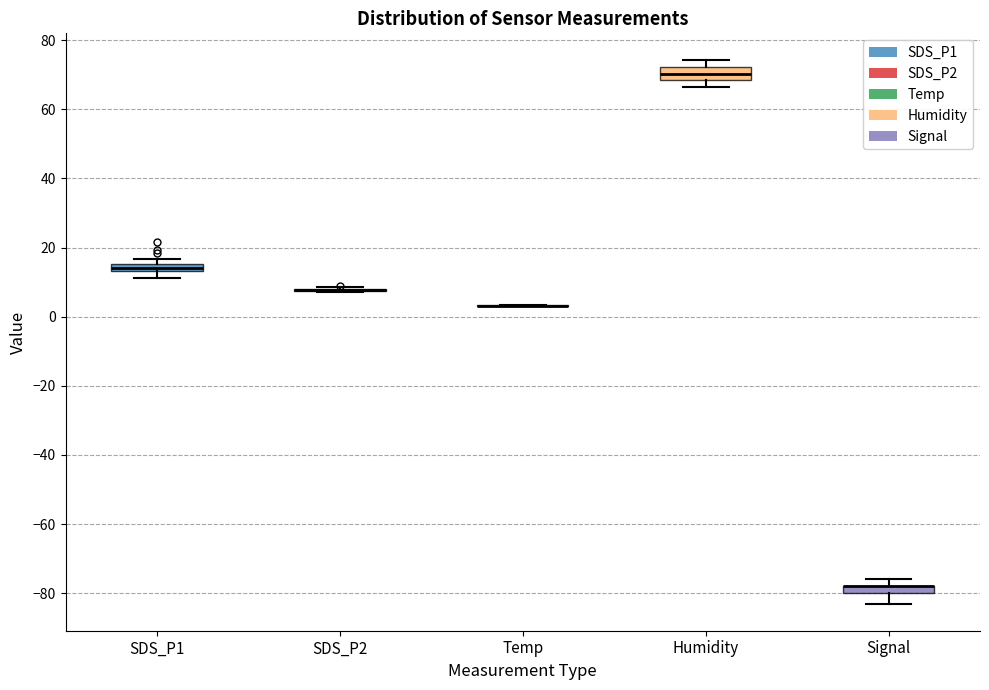

Where is the upper edge of the box for SDS_P1 on the y-axis? The values are not printed on the chart, so give them approximately, as read against the axis.

16